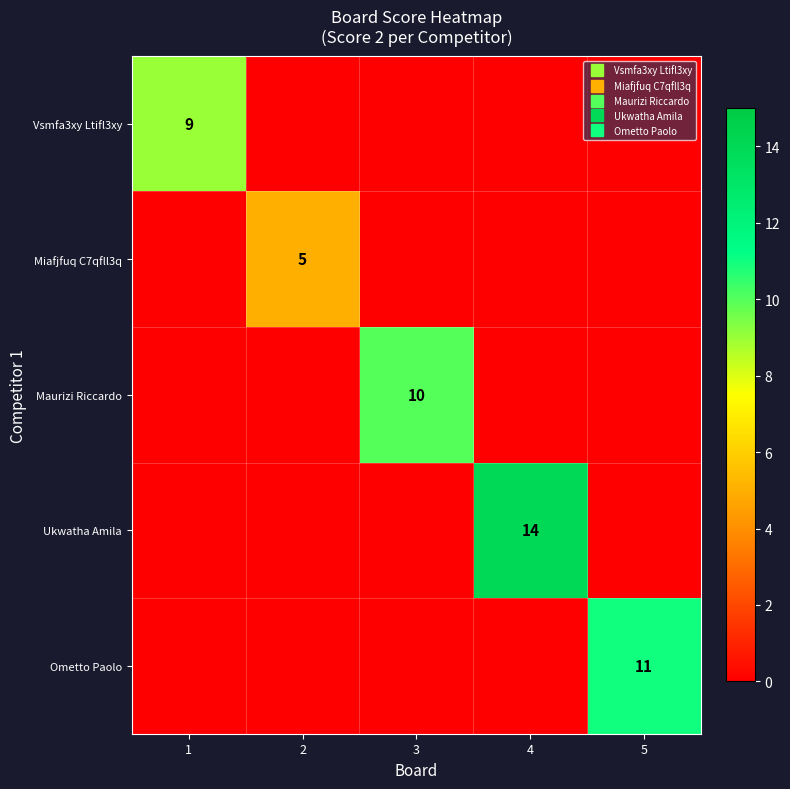

Which series has the largest range (max minus min)?

Ukwatha Amila